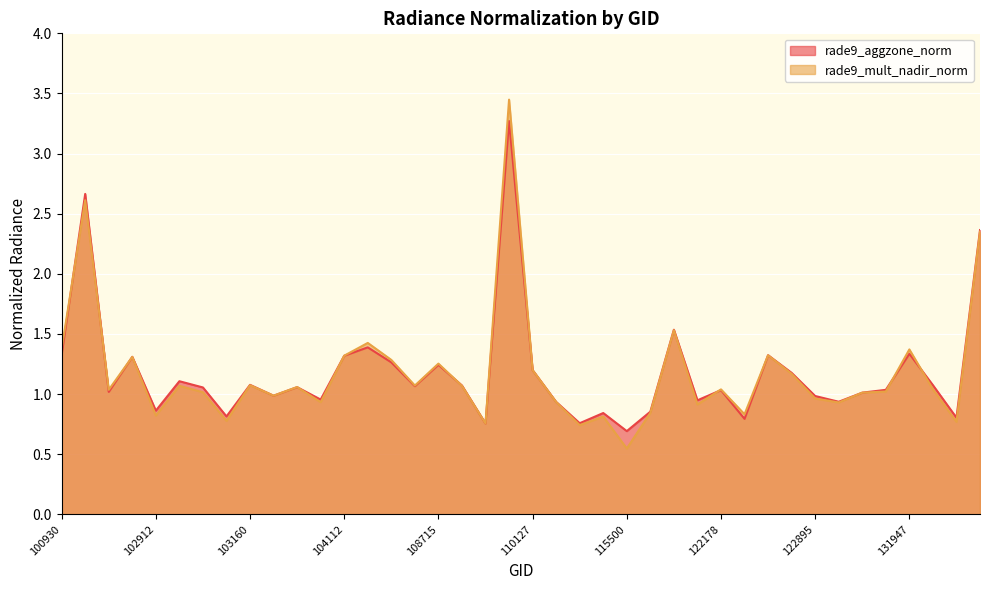

In rade9_mult_nadir_norm line, how many points are higher than both neighbors (excluding endpoints)?

13